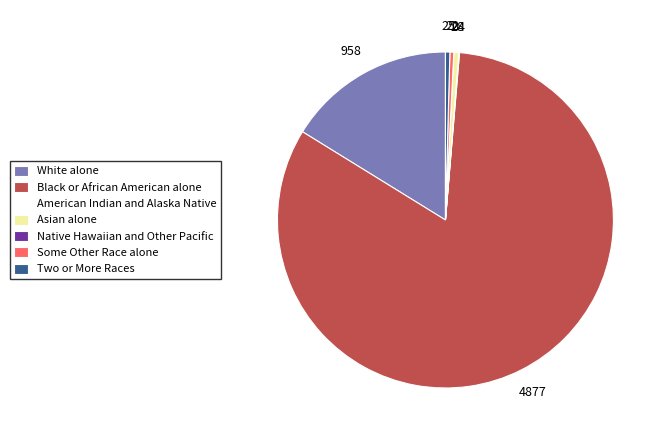

Which has a higher value, Asian alone or White alone?

White alone